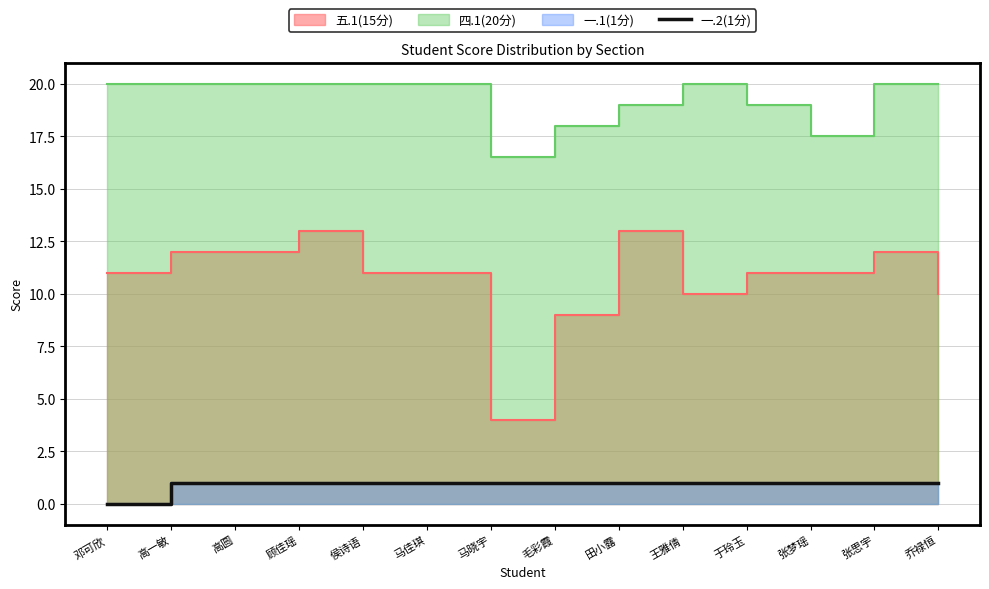

The chart shows a value of 0 at 邓可欣. True or false?

True